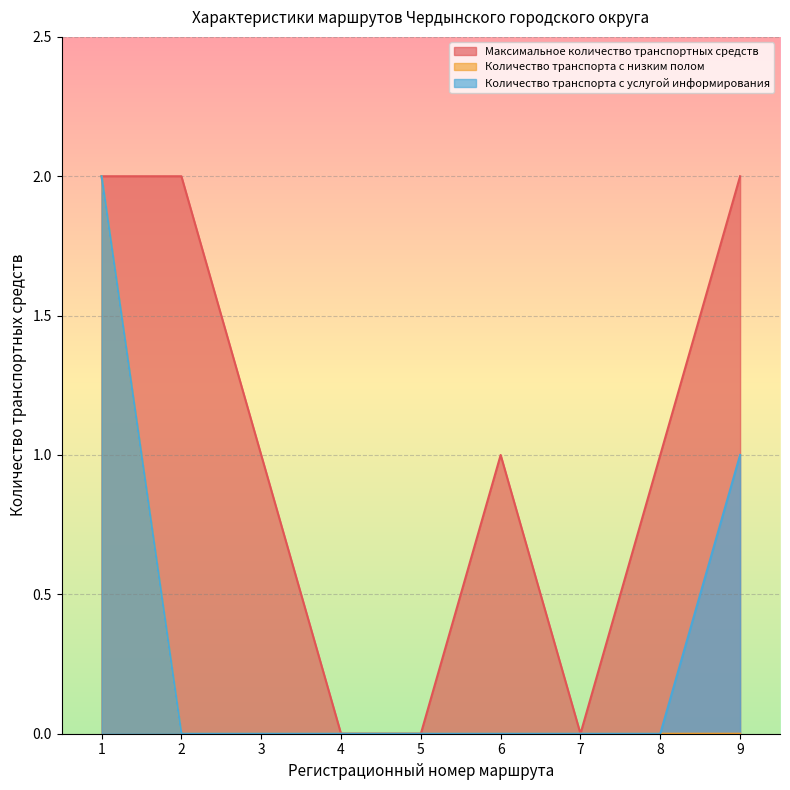

Reading right to left, extract all data points from this chart.

Максимальное количество транспортных средств: 2	1	0	1	0	0	1	2	2
Количество транспорта с низким полом: 0	0	0	0	0	0	0	0	2
Количество транспорта с услугой информирования: 1	0	0	0	0	0	0	0	2